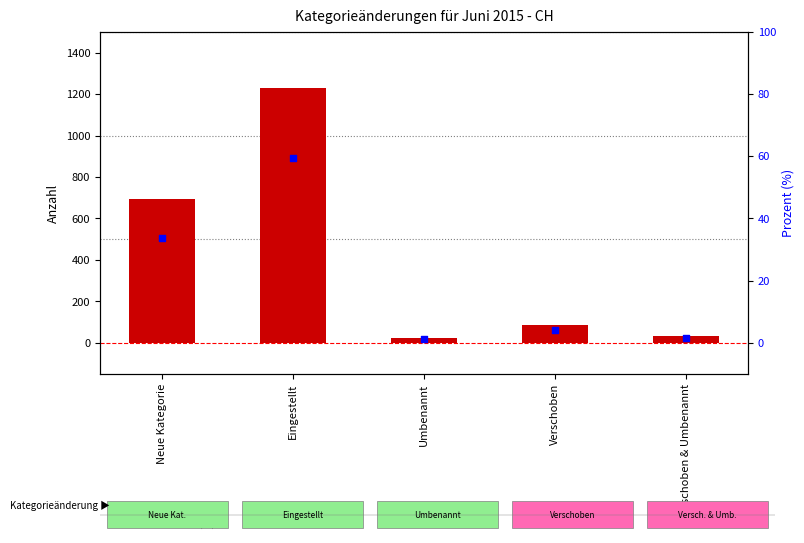

What are all the series names shown in the legend?

Anzahl (count), Prozentanteil (%)